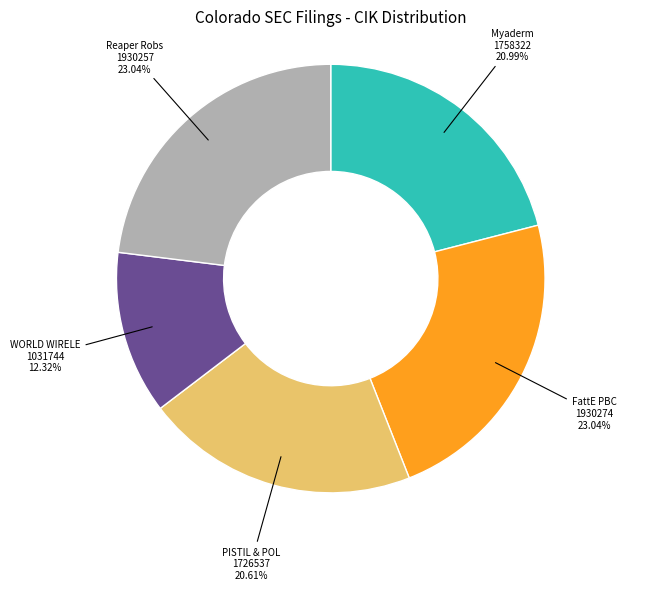

Is there a majority slice in this chart?

No